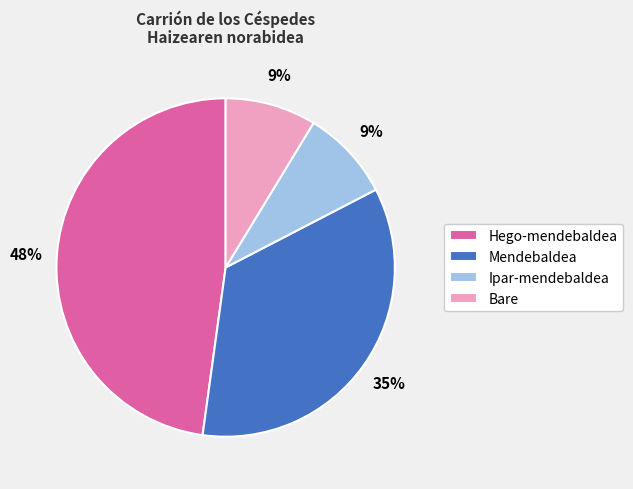

Is Hego-mendebaldea the majority of the pie?

No